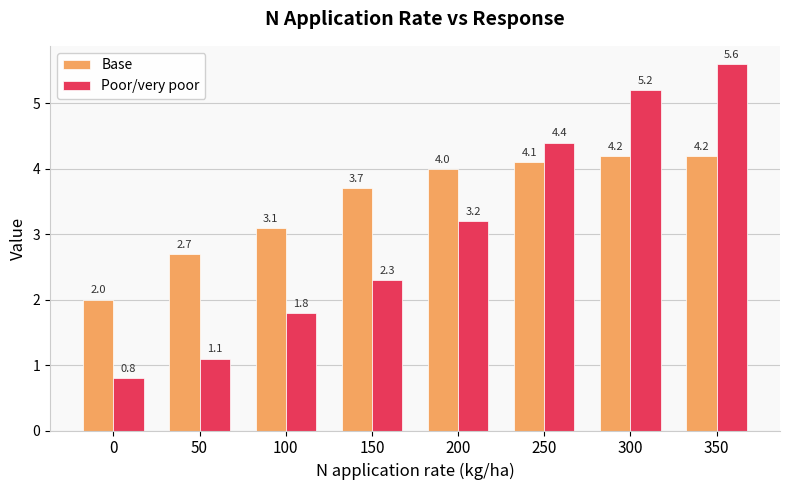

Between 150 and 300, which series saw the biggest shift?

Poor/very poor